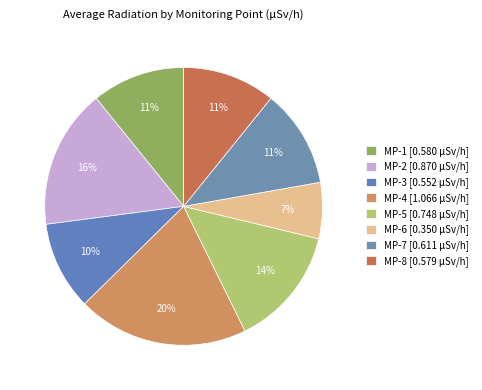

How many slices are in this pie chart?

8